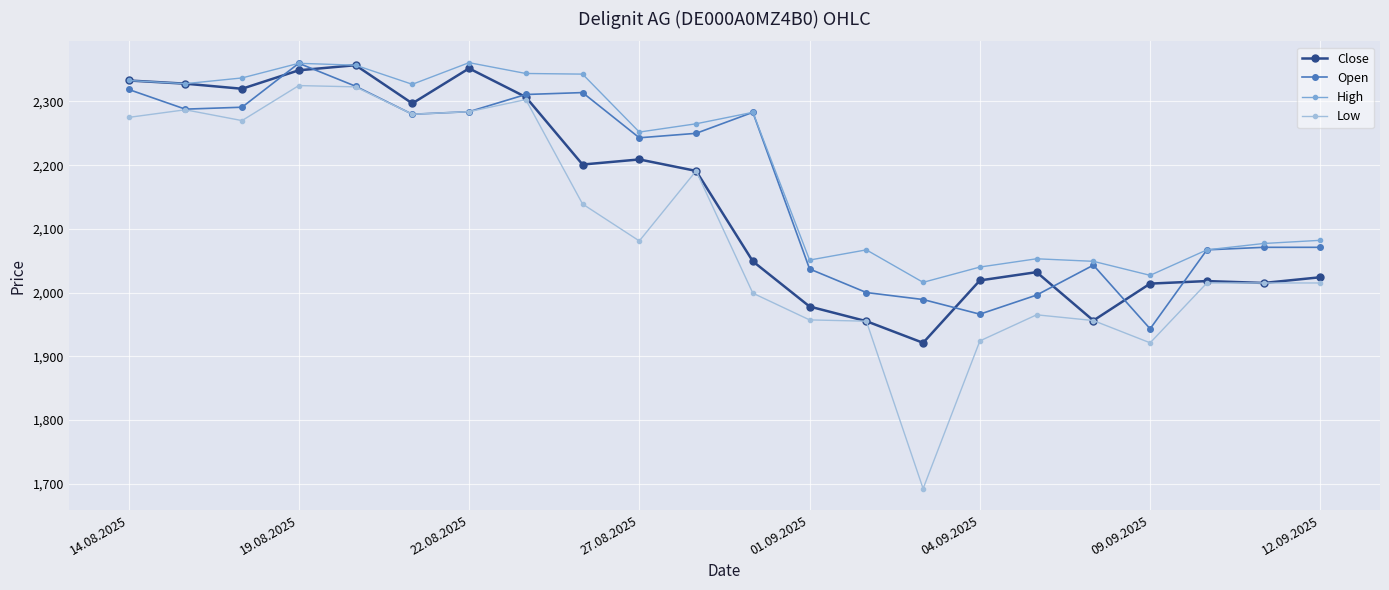

True or false: Open has more than 1 interior local peaks.

True